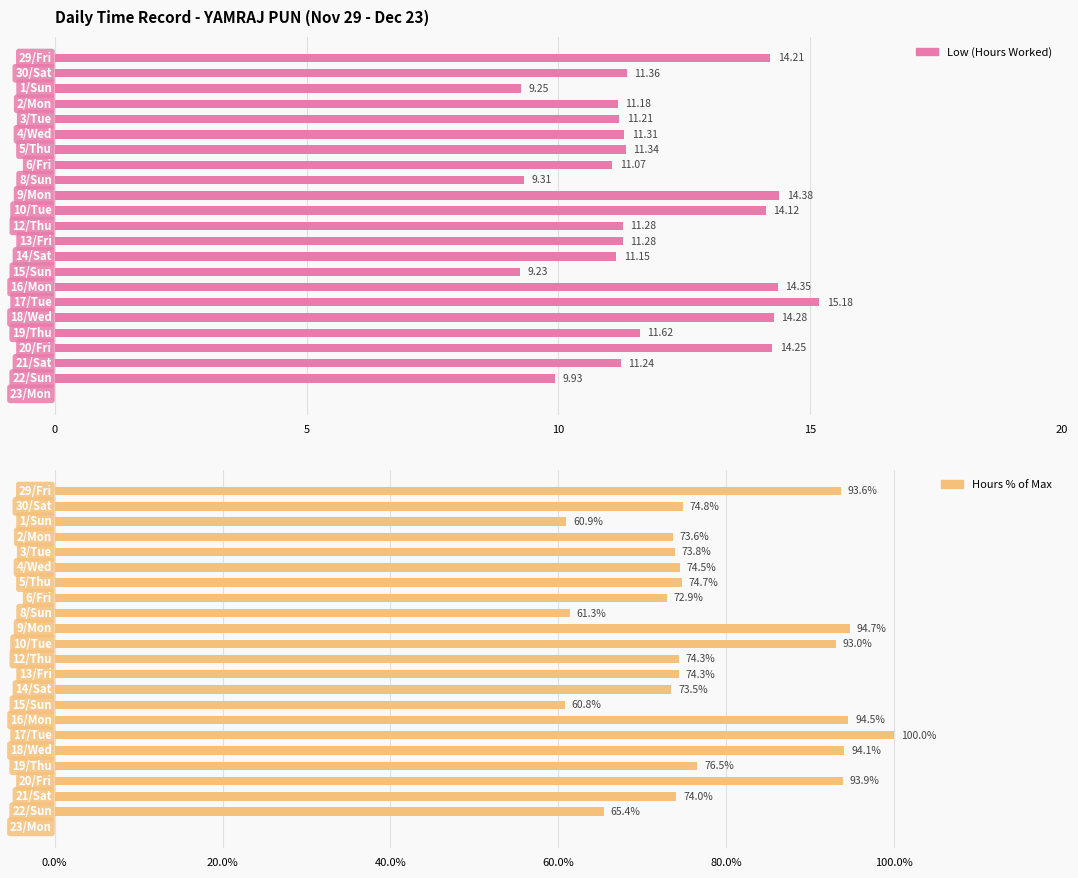

Is it true that Hours % of Max equals 21.2 at 20?

False